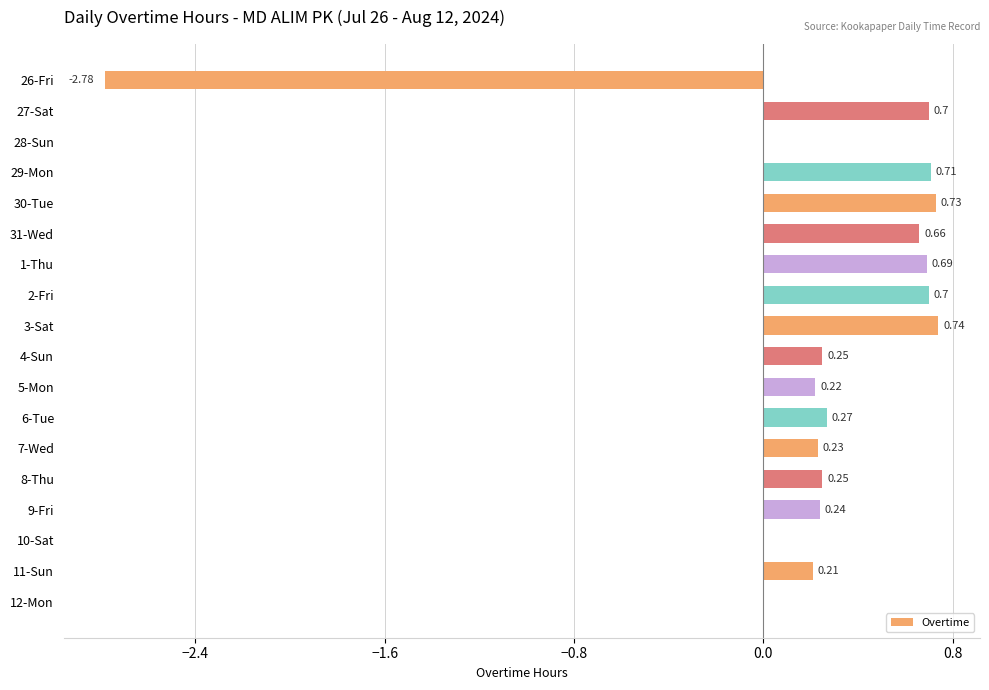

Are the bars horizontal?

Yes